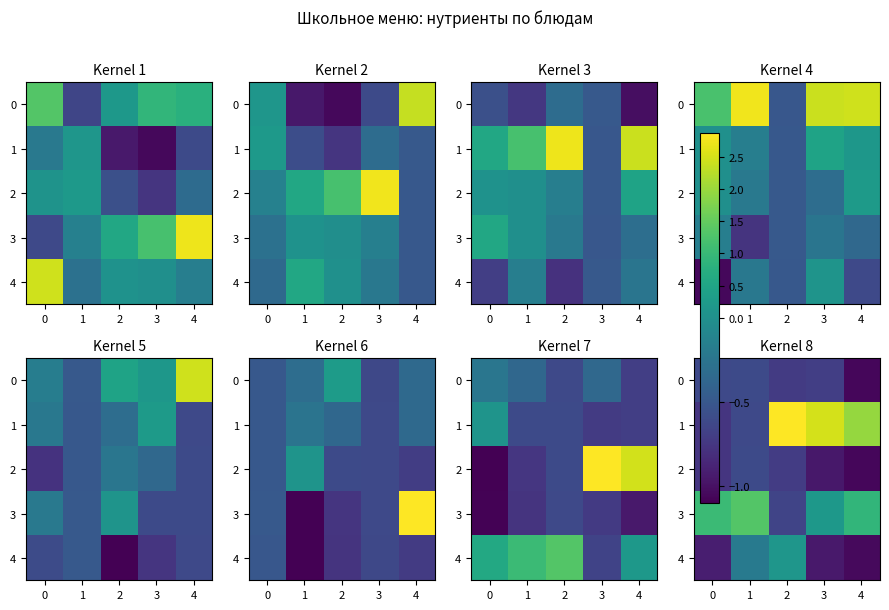

Read the 1 value at 0.

-0.8